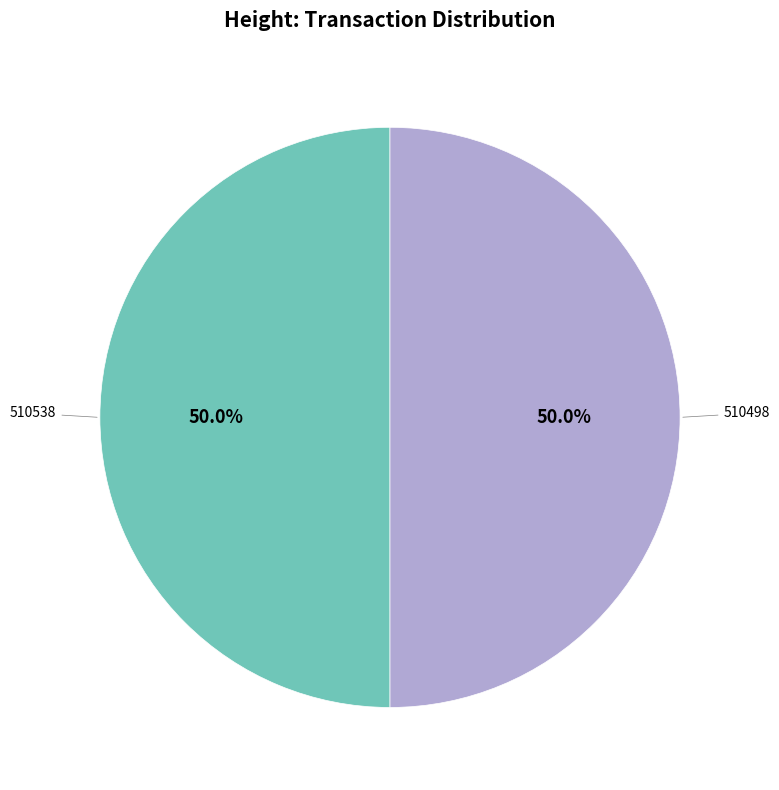

True or false: 510538 accounts for 50% of the total.

True